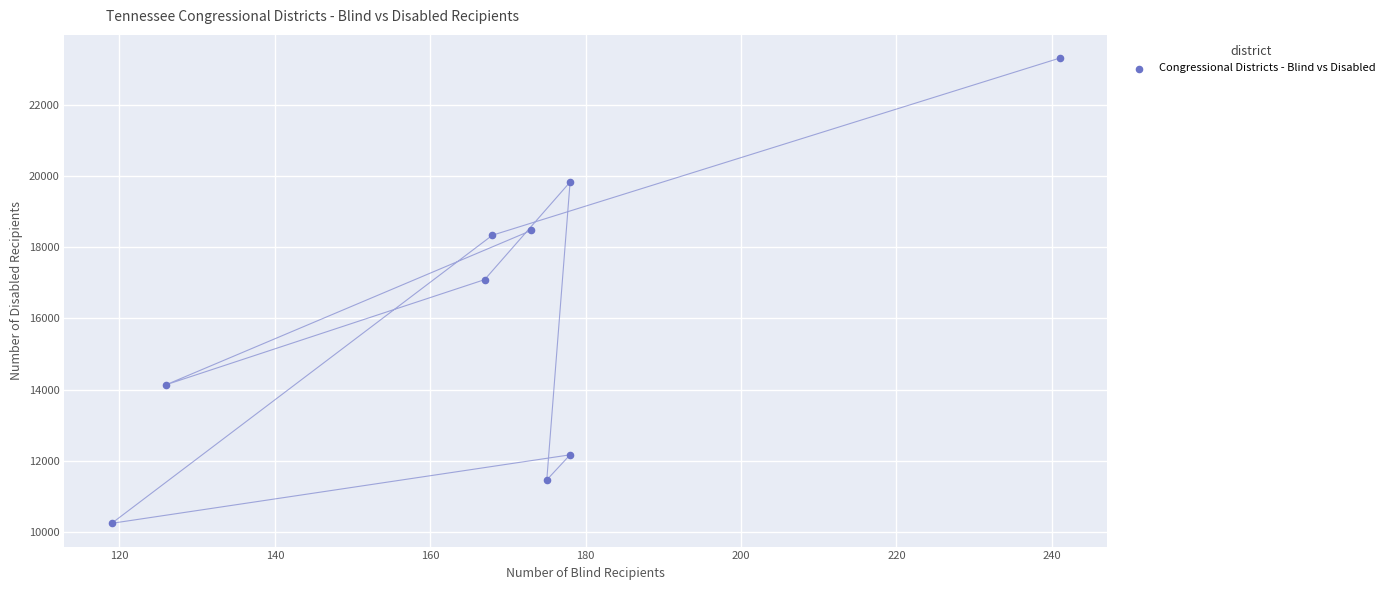

What is the average Y value?

16119